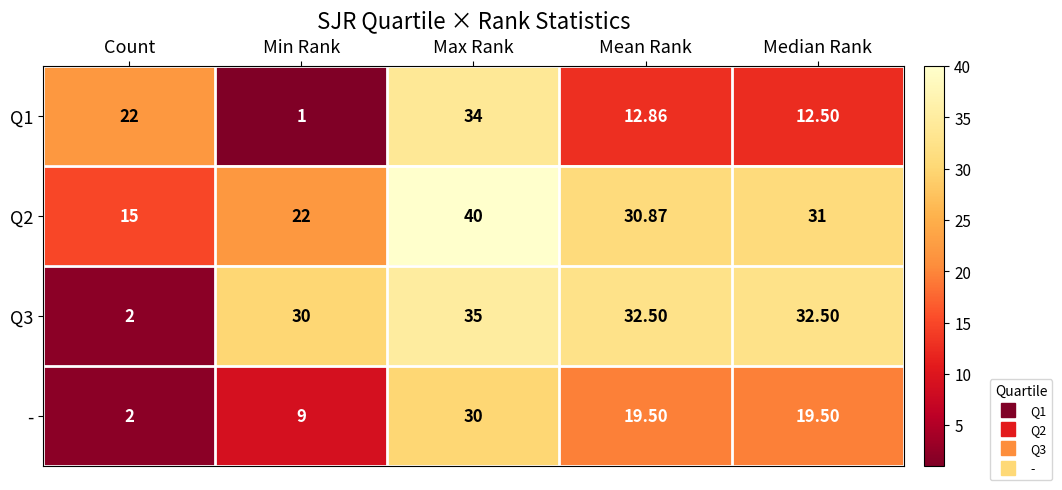

At which label does Q1 first exceed 12?

Count